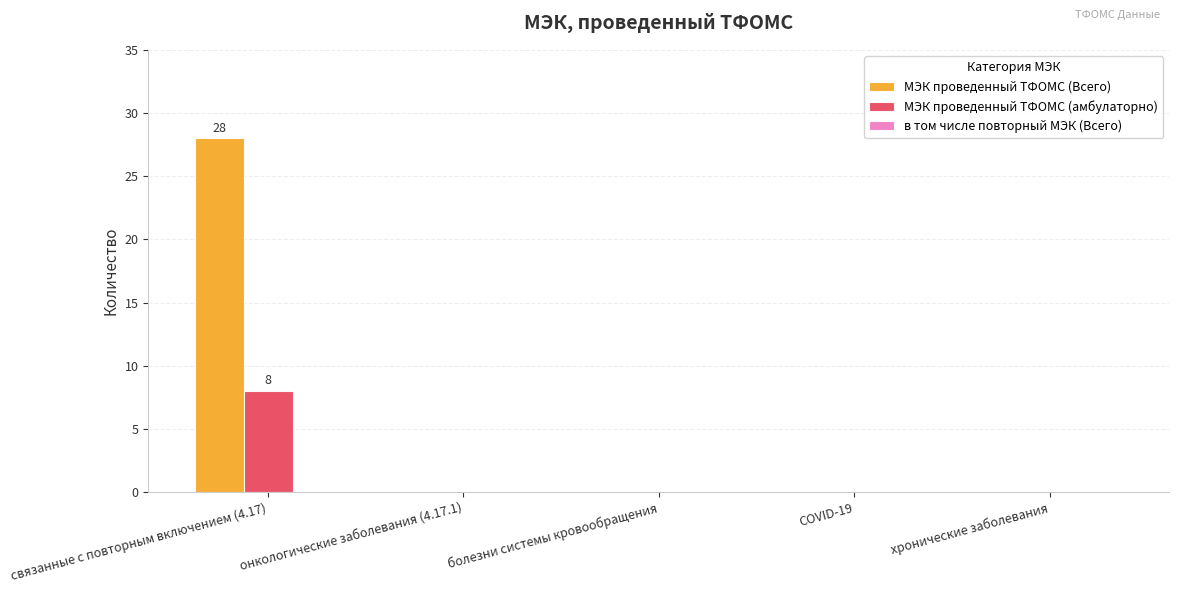

Which series has the largest total across all categories?

МЭК проведенный ТФОМС (Всего)